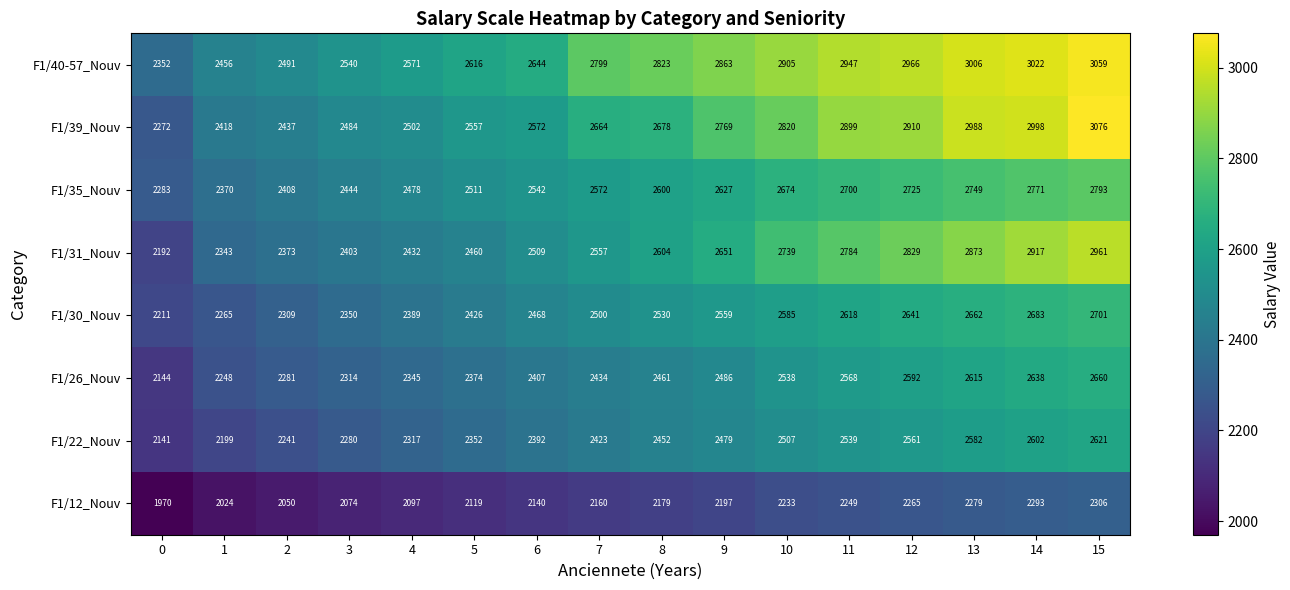

Which series has the largest total across all categories?

F1/40-57_Nouv